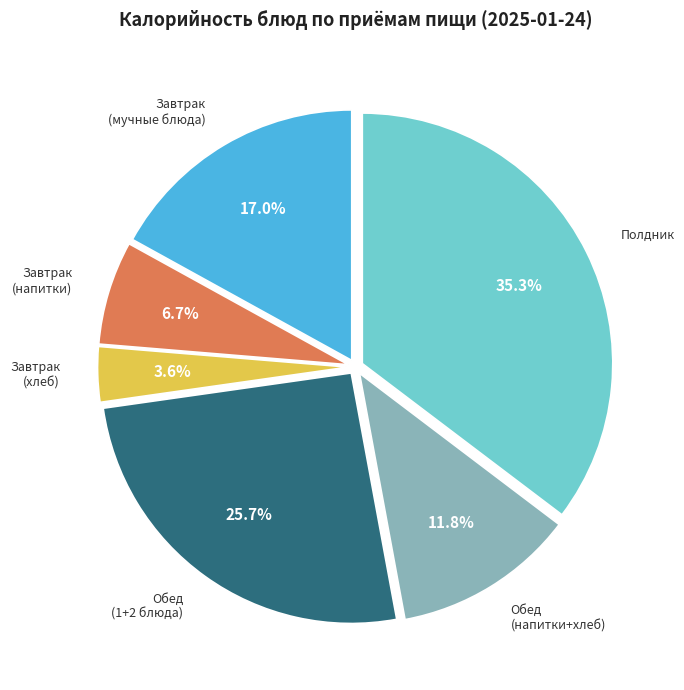

How many slices are in this pie chart?

6